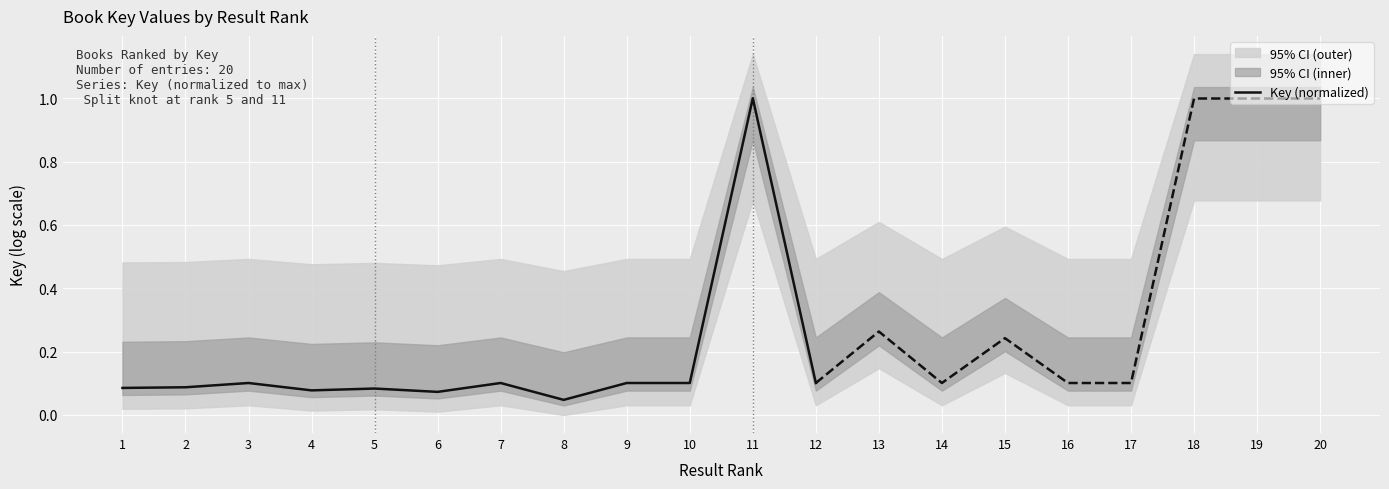

True or false: there are more than 1 points higher than both neighbors.

True